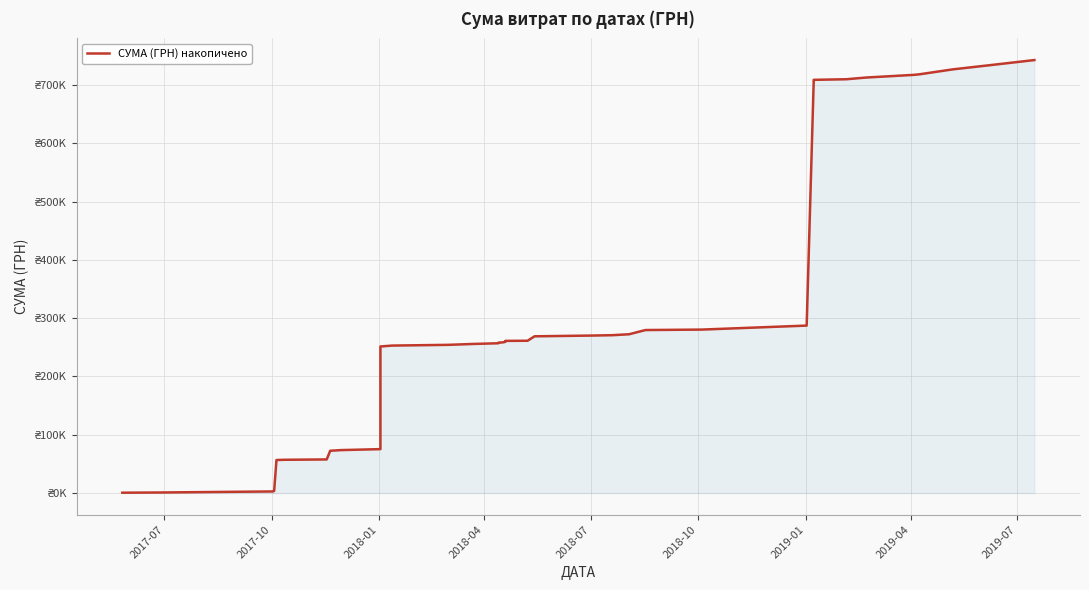

What is the maximum value shown in the chart?

742716.7